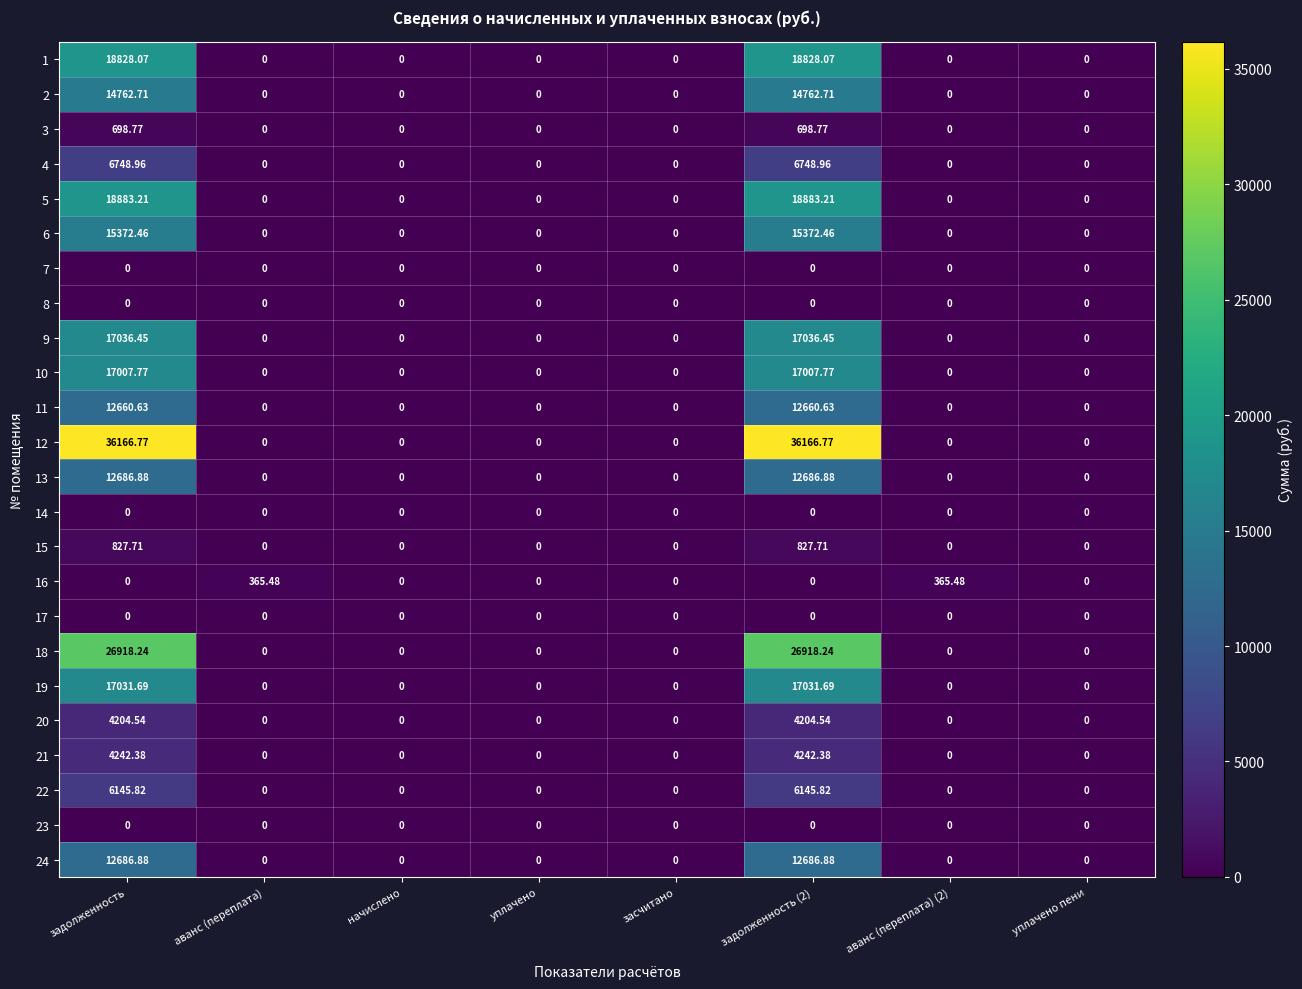

Which series has the largest range (max minus min)?

12